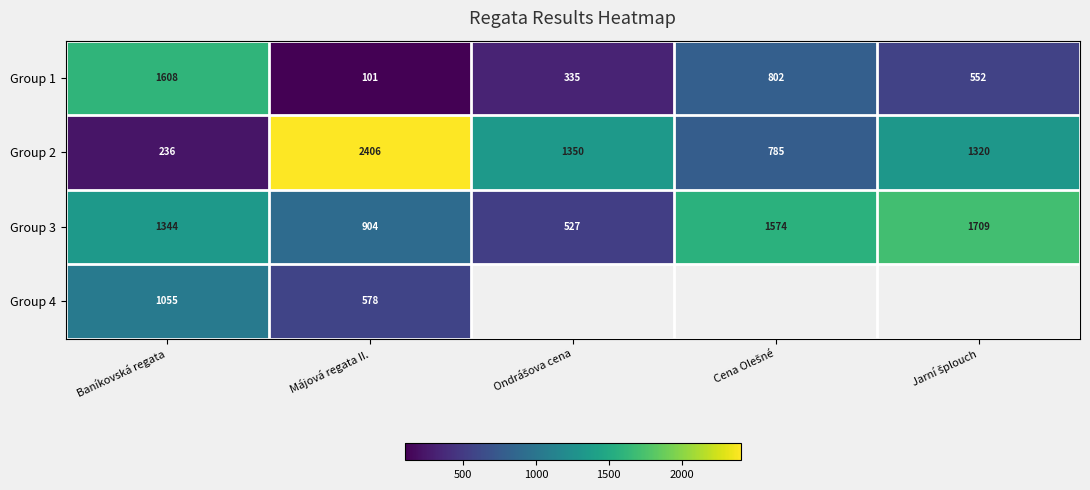

The Group 2 series shows 1320.0 at Jarní šplouch. True or false?

True